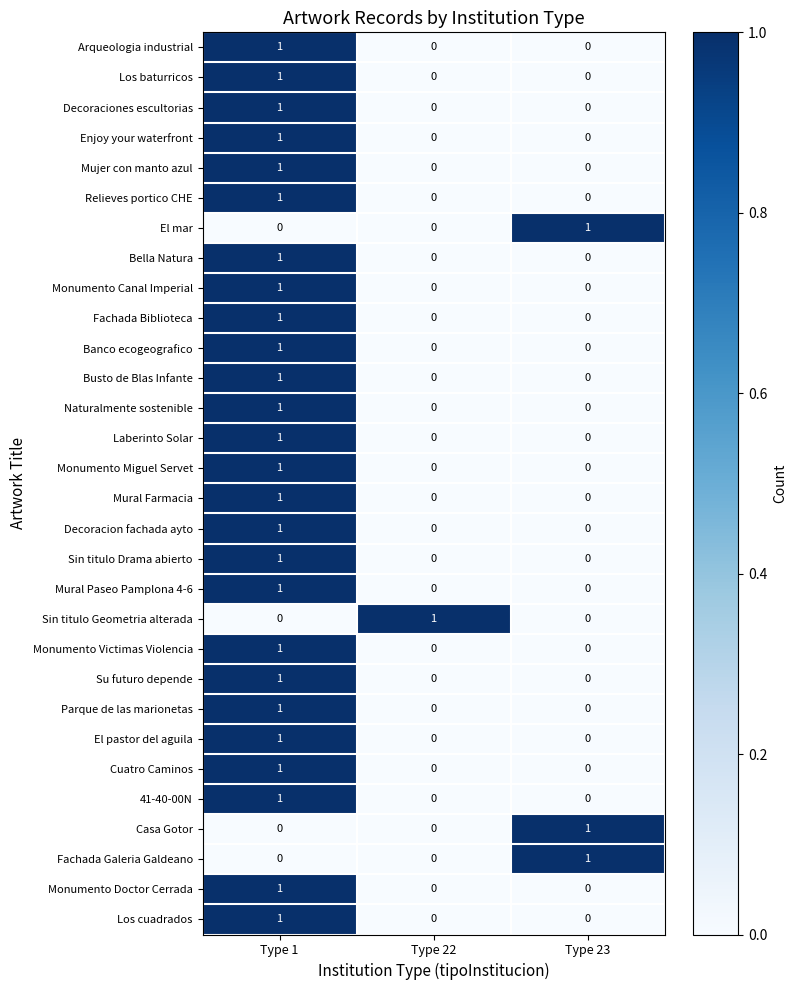

Is it true that Casa Gotor equals 1 at Type 23?

True